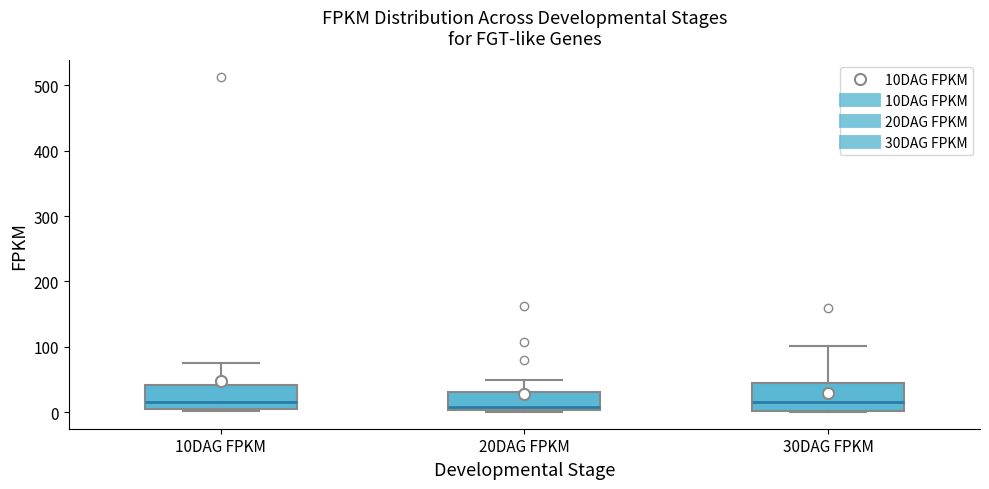

Reading left to right, transcribe this box plot: for each box, give where its median line is, the range the box spans, and where its two whiskers end, as read against the y-axis. The values are not printed on the chart, so give them approximately, as read against the axis.

10DAG FPKM: median 20, box 0 to 40, whiskers 0 to 80
20DAG FPKM: median 10, box 0 to 30, whiskers 0 to 50
30DAG FPKM: median 10, box 0 to 40, whiskers 0 to 100